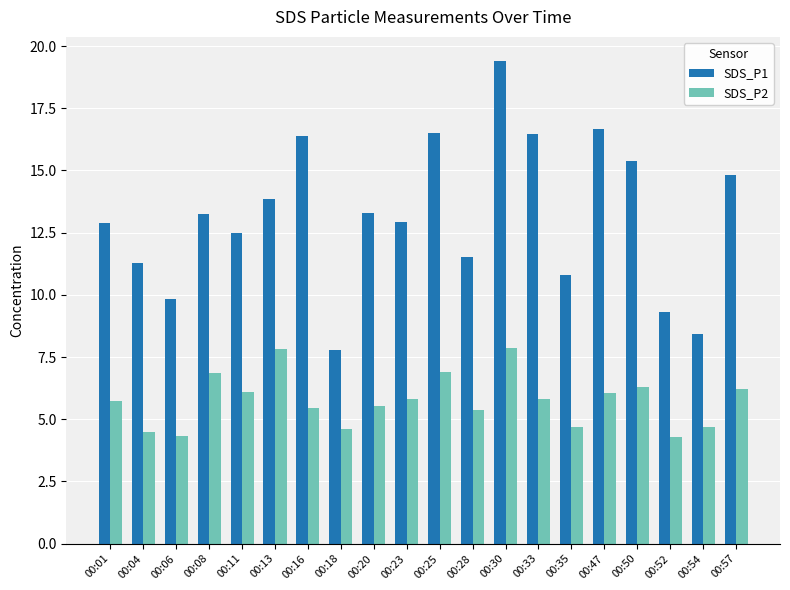

Which series changed the most between 00:11 and 00:30?

SDS_P1